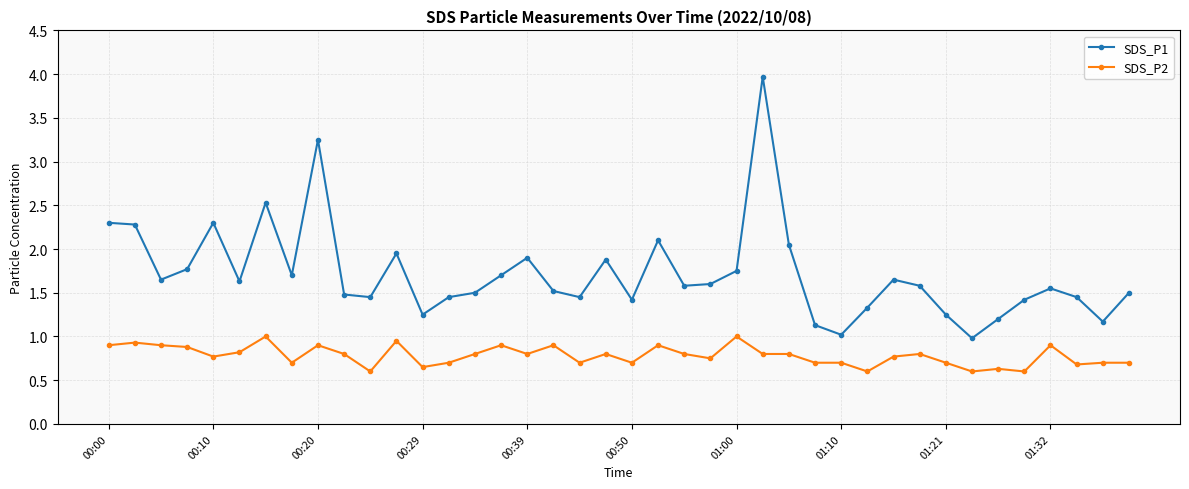

True or false: SDS_P1 and SDS_P2 intersect in this chart.

False